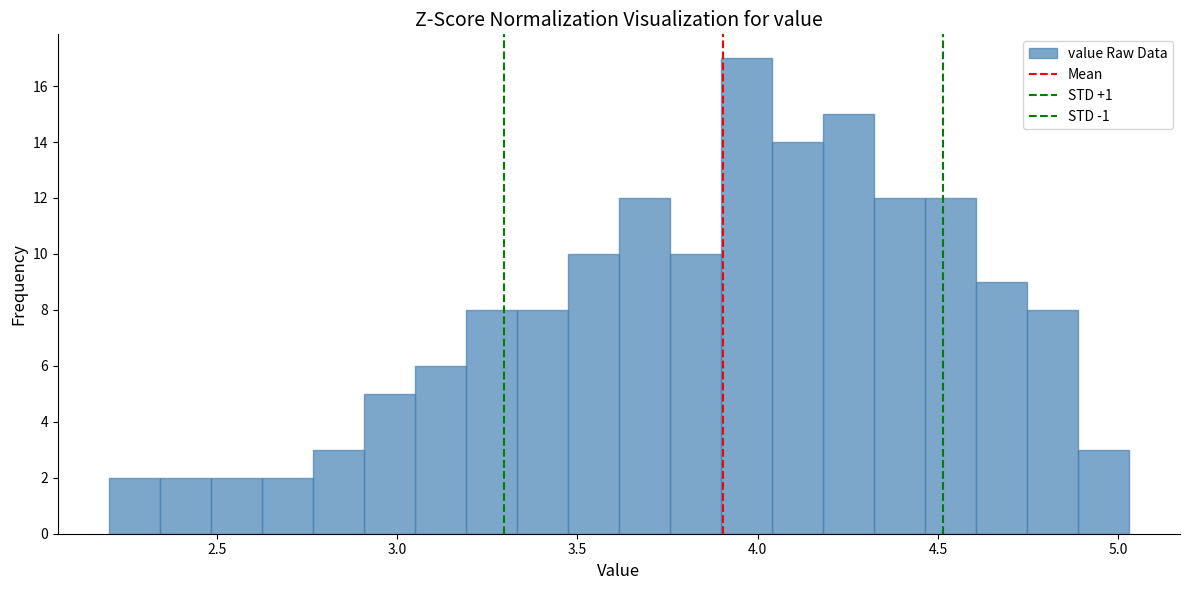

Around what value on the x-axis is the tallest bar? Give the approximate position of its centre, as read against the axis.

3.95